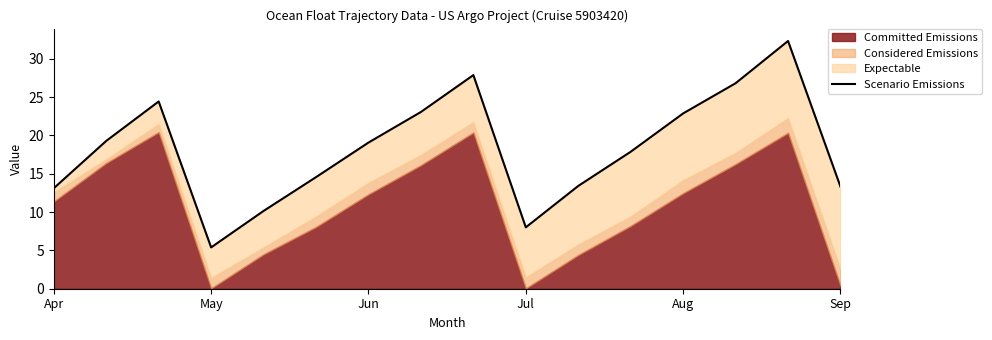

What is the difference between the values at 10 and Jun?

11.0